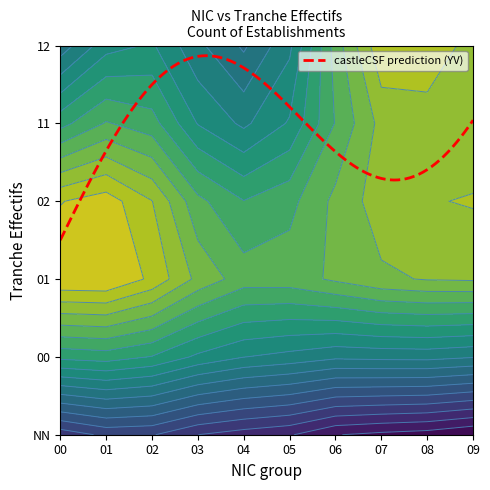

The value of 01 at 11 is 2. True or false?

False